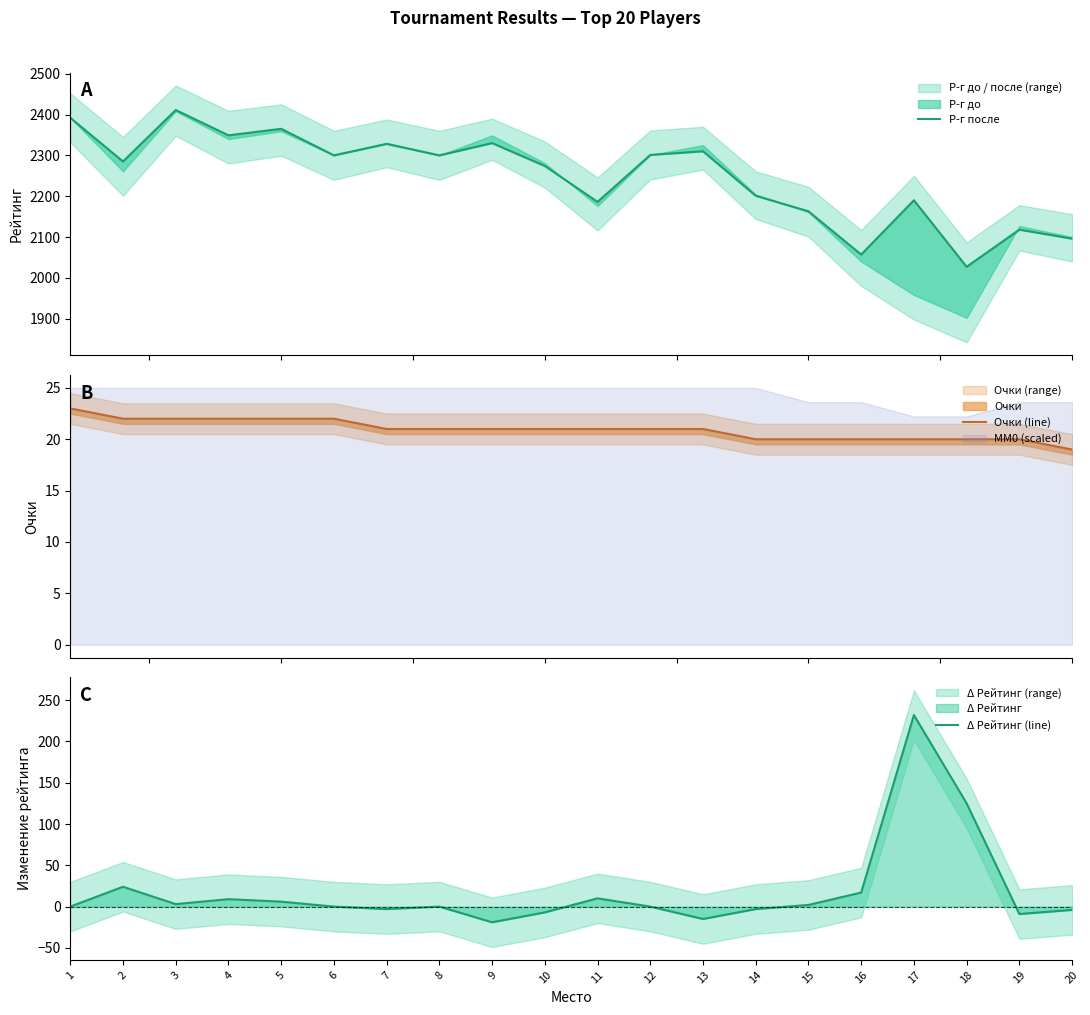

Reading left to right, what are all the values shown in this chart?

Р-г после: 1=2392	2=2285	3=2411	4=2349	5=2365	6=2300	7=2328	8=2300	9=2330	10=2274	11=2186	12=2301	13=2310	14=2201	15=2163	16=2057	17=2190	18=2027	19=2118	20=2096
Очки (line): 1=23	2=22	3=22	4=22	5=22	6=22	7=21	8=21	9=21	10=21	11=21	12=21	13=21	14=20	15=20	16=20	17=20	18=20	19=20	20=19
Δ Рейтинг (line): 1=0	2=24	3=3	4=9	5=6	6=0	7=-3	8=0	9=-19	10=-7	11=10	12=0	13=-15	14=-3	15=2	16=17	17=232	18=125	19=-9	20=-4